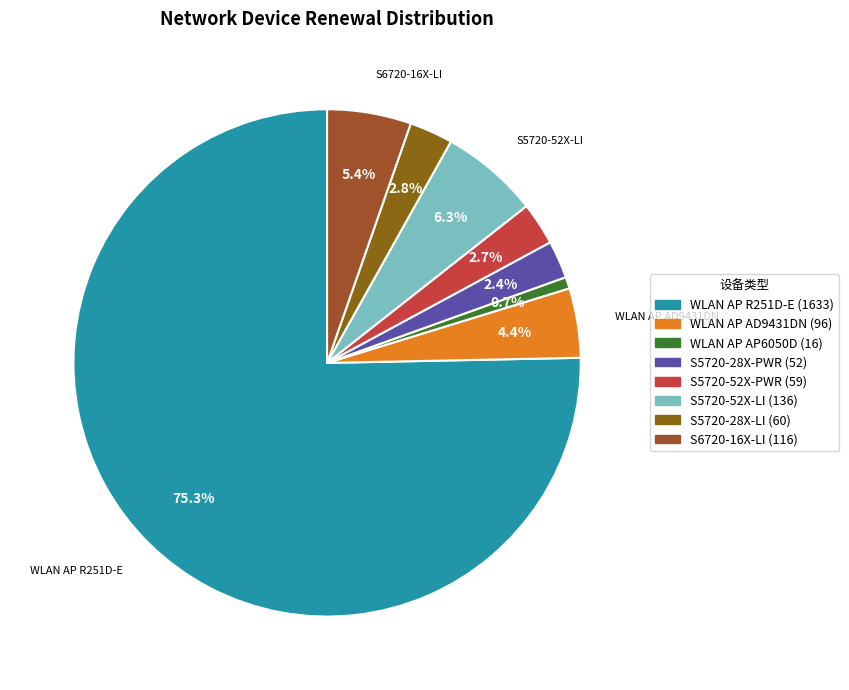

Count the number of slices in the pie.

8